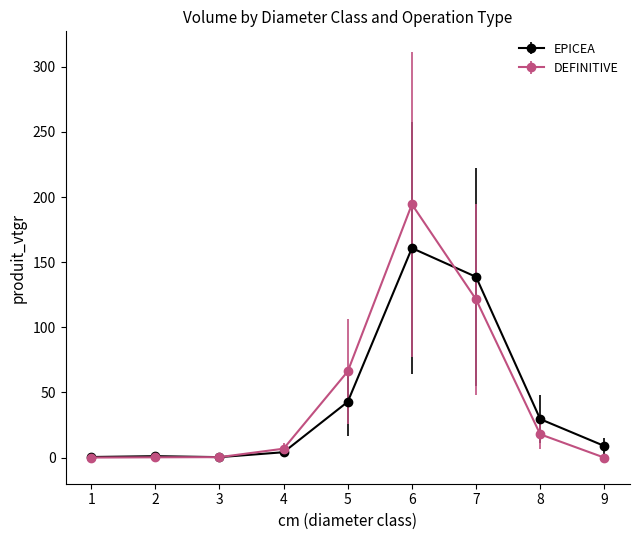

What is the sum of the DEFINITIVE values at 6 and 8?

212.3